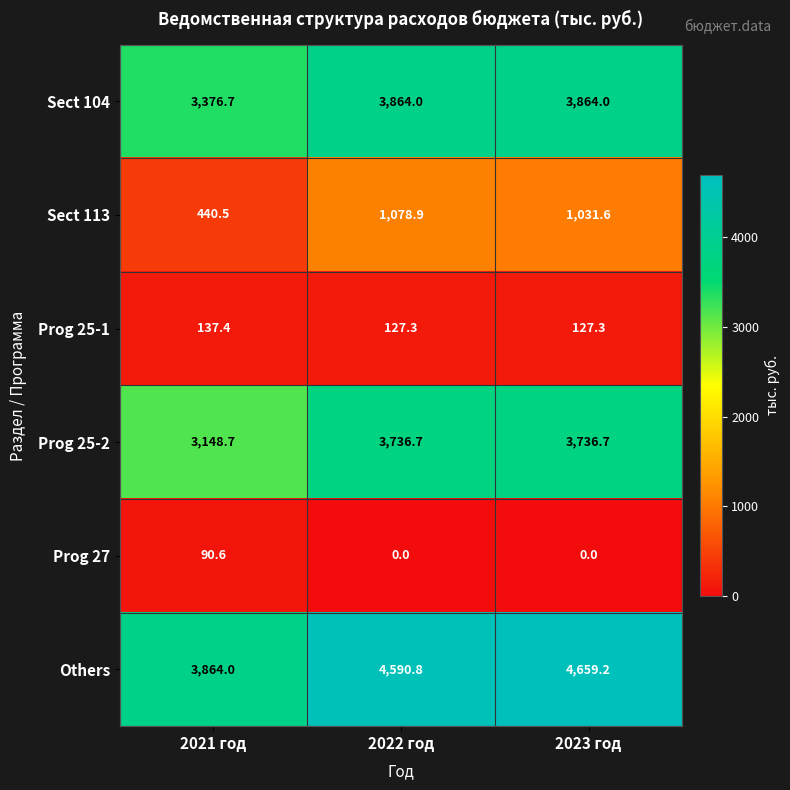

Which series changed the most between 2021 год and 2022 год?

Others